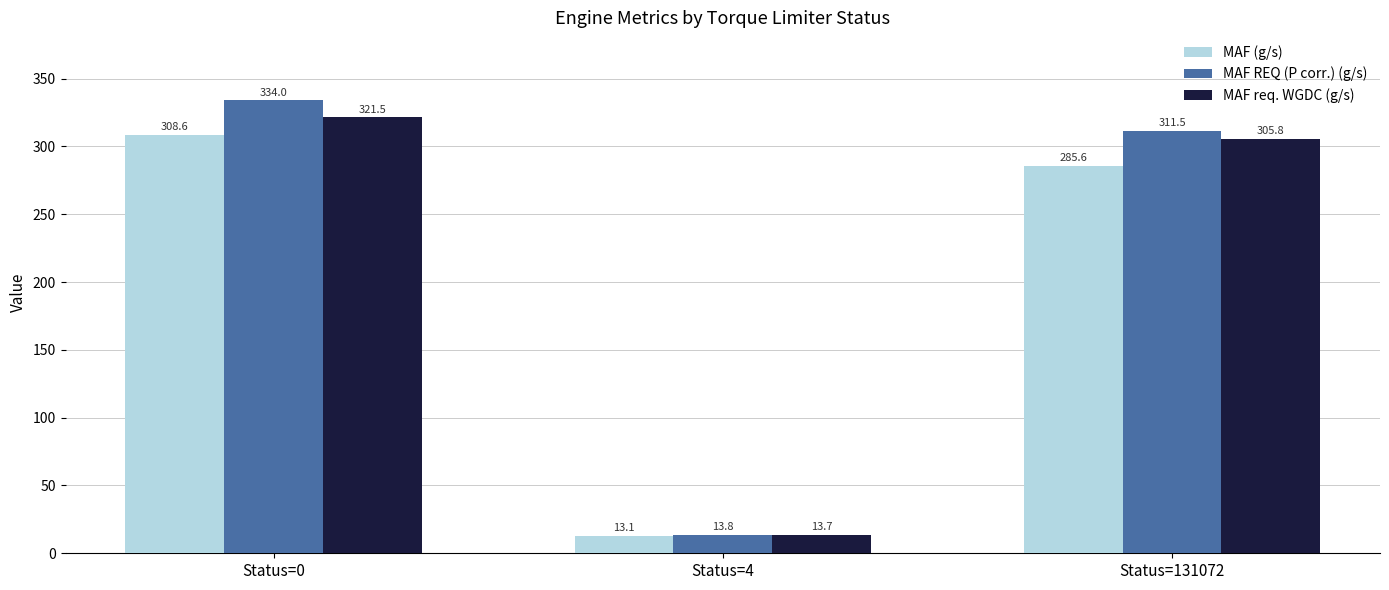

Reading left to right, extract all data points from this chart.

MAF (g/s): 308.6	13.1	285.6
MAF REQ (P corr.) (g/s): 334.0	13.8	311.5
MAF req. WGDC (g/s): 321.5	13.7	305.8